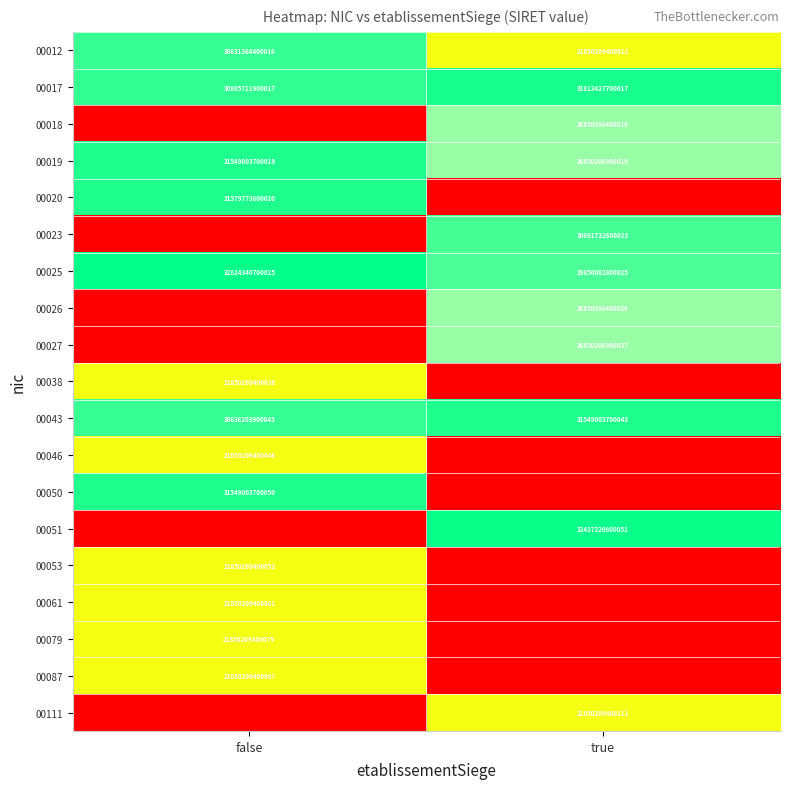

Count the number of categories in the chart.

2